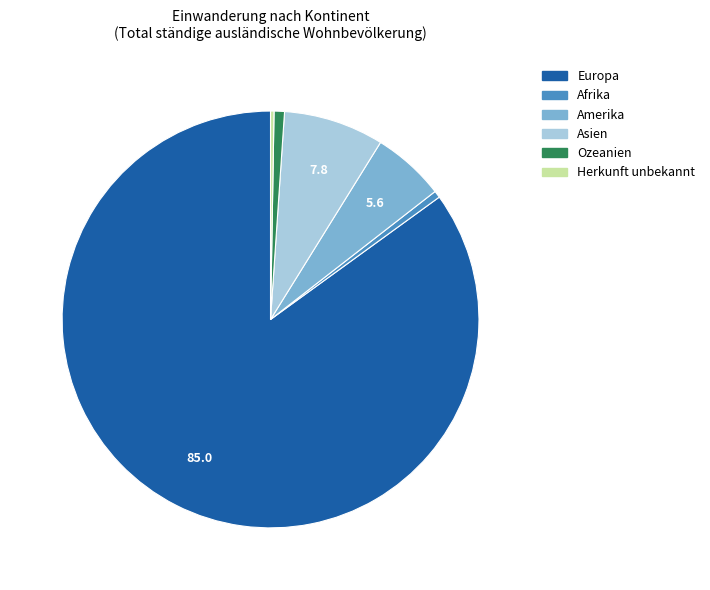

Approximately how many times larger is the value at Amerika compared to Ozeanien?

7.0